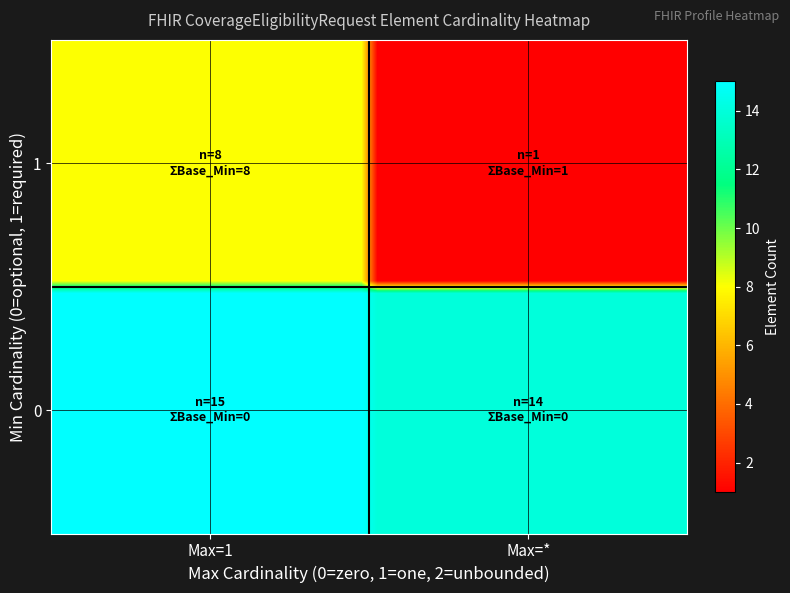

What is the greatest value displayed?

15